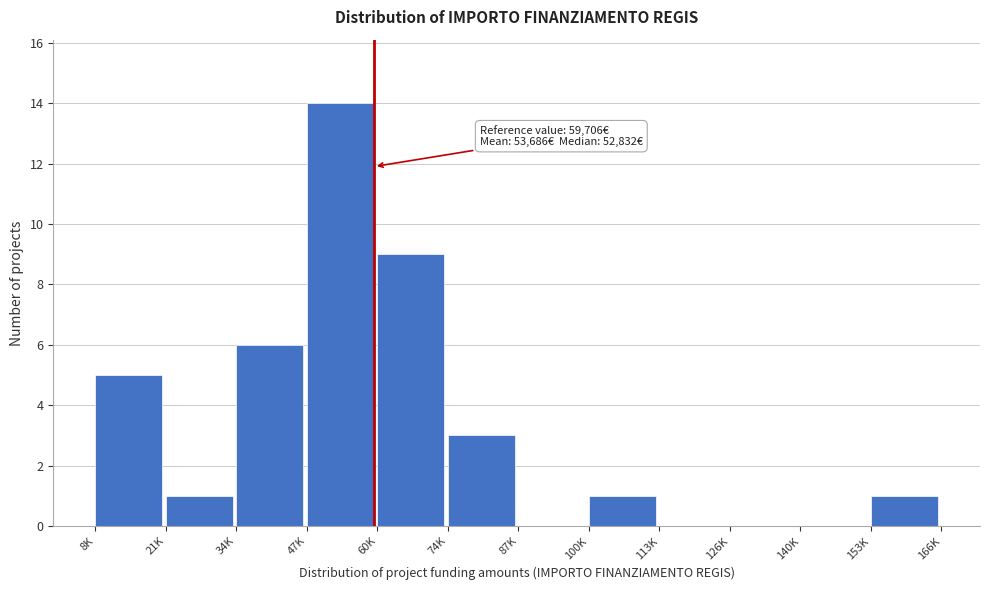

Reading left to right, transcribe all the data shown in this chart.

8K=5	21K=1	34K=6	47K=14	60K=9	74K=3	87K=0	100K=1	113K=0	126K=0	140K=0	153K=1